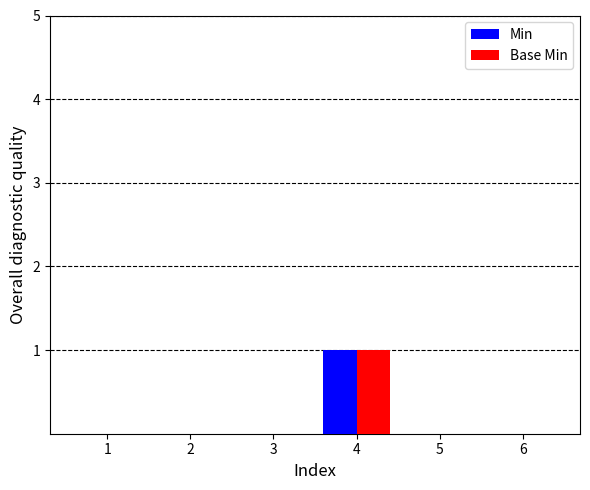

At which category is the sum across all series the highest?

4